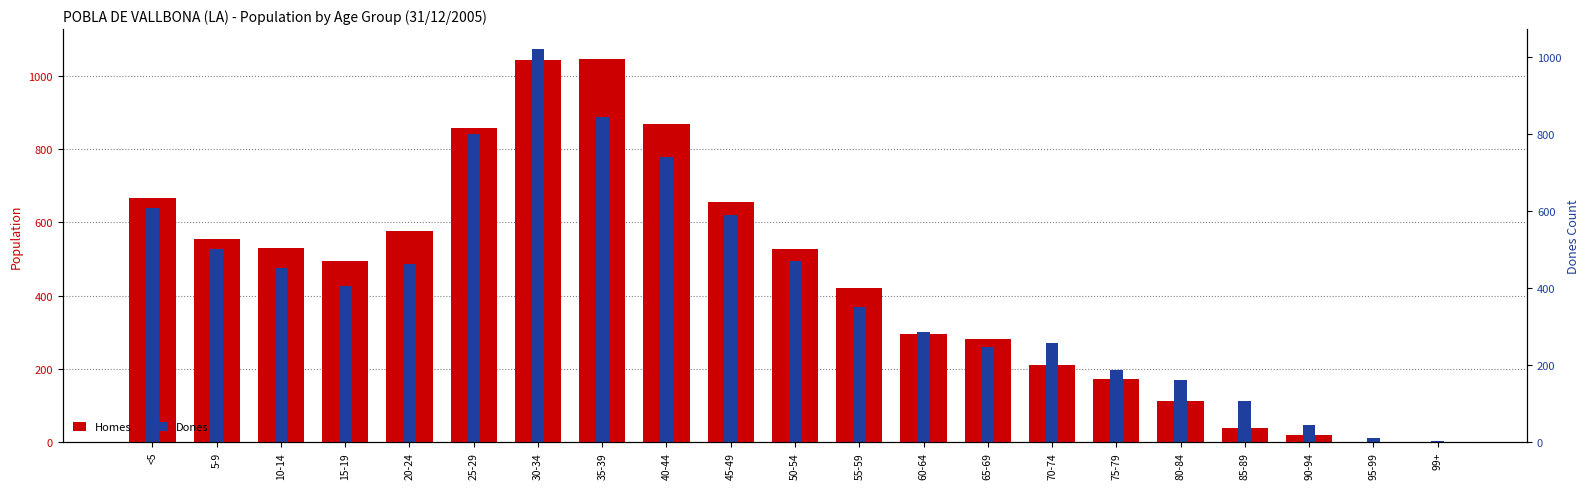

Rank the series by their maximum value, from lowest to highest.

Homes, Dones